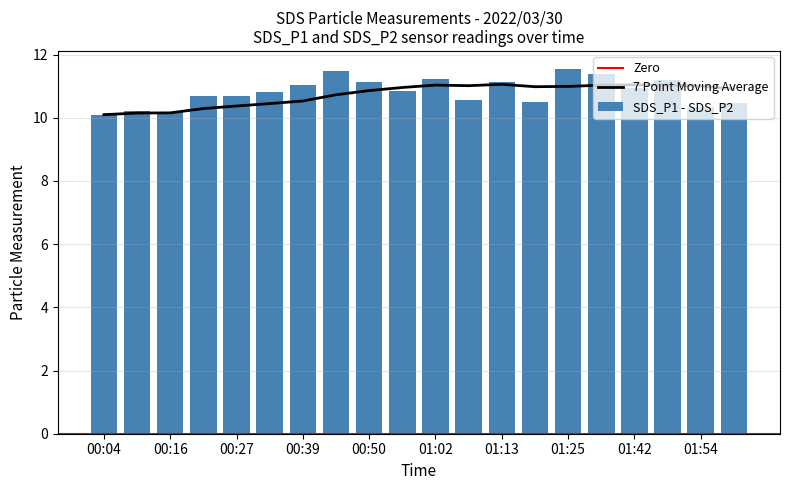

True or false: SDS_P1 has a value of 191.4 at 01:48.

False